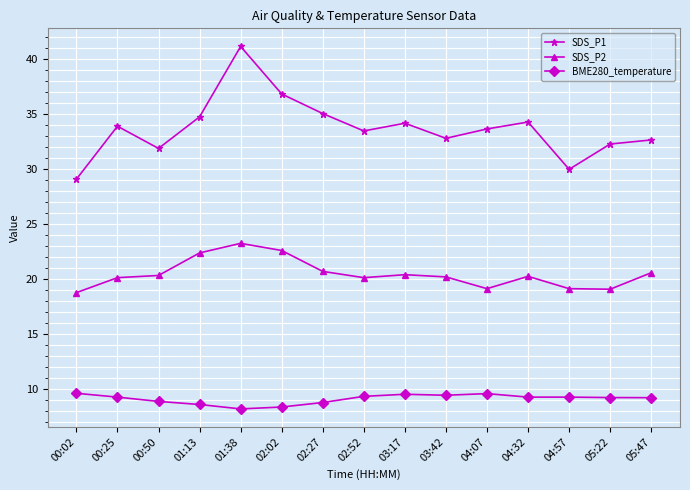

What is the total value across all series at 00:02?

57.5